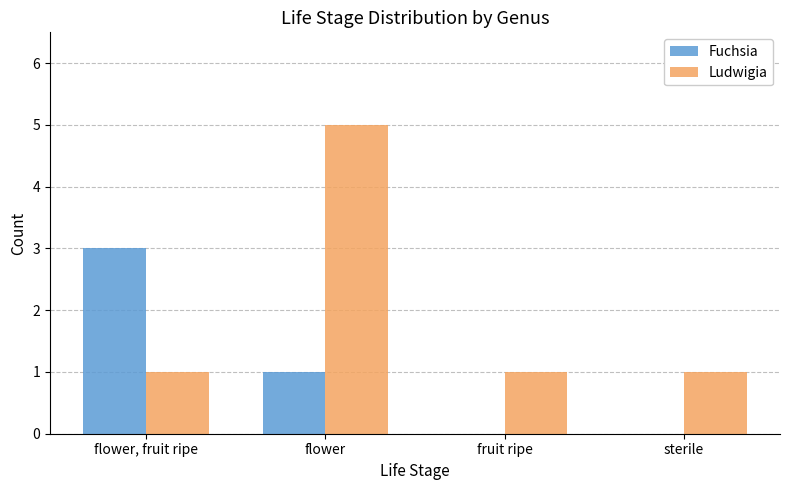

The value of Ludwigia at flower is 5. True or false?

True